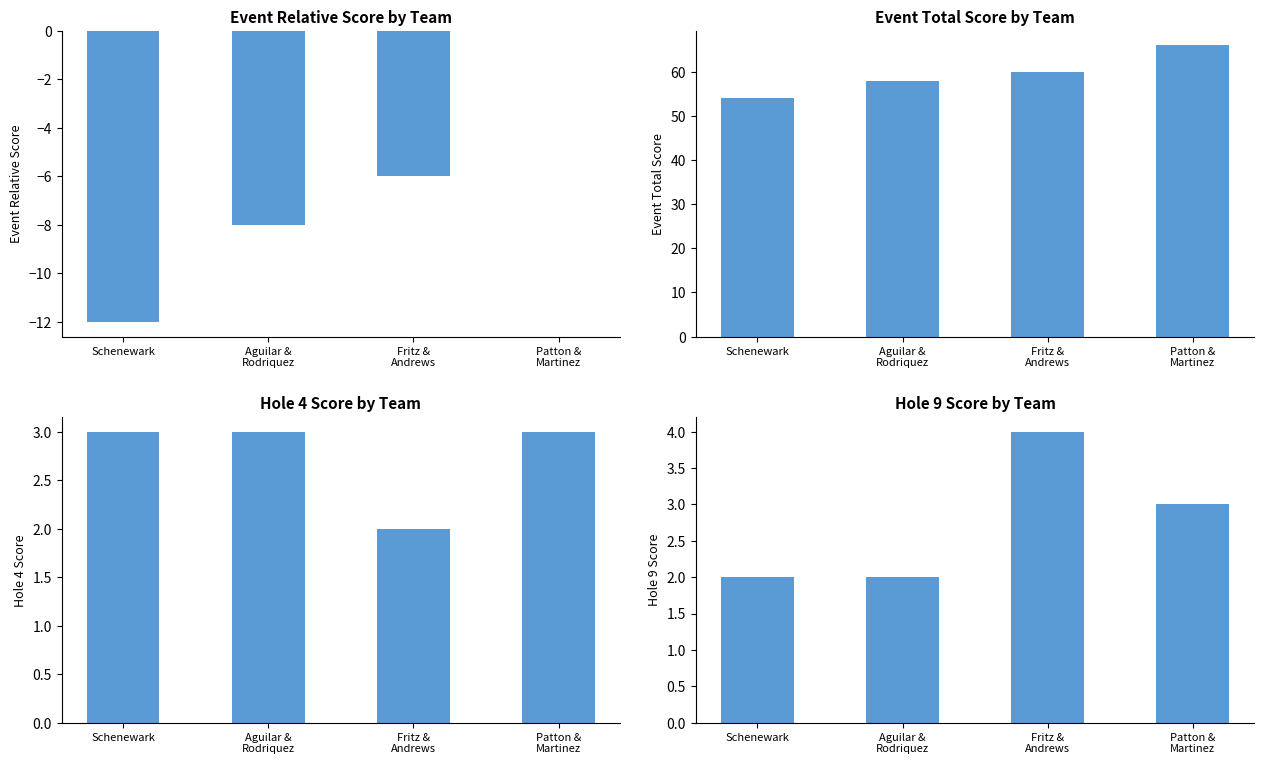

Is the value of Hole 4 Score at Fritz &
Andrews greater than the value of Event Total Score at Schenewark?

No